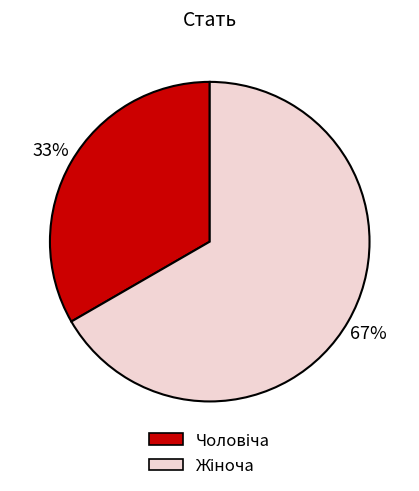

To the nearest percent, what is the average slice percentage?

50%